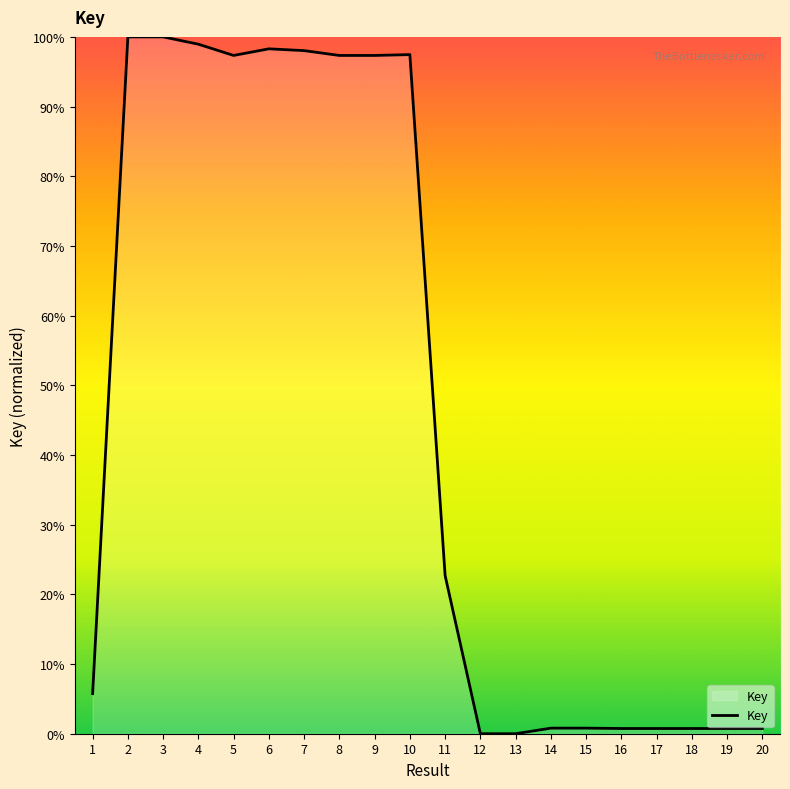

What is the average value?

45.9